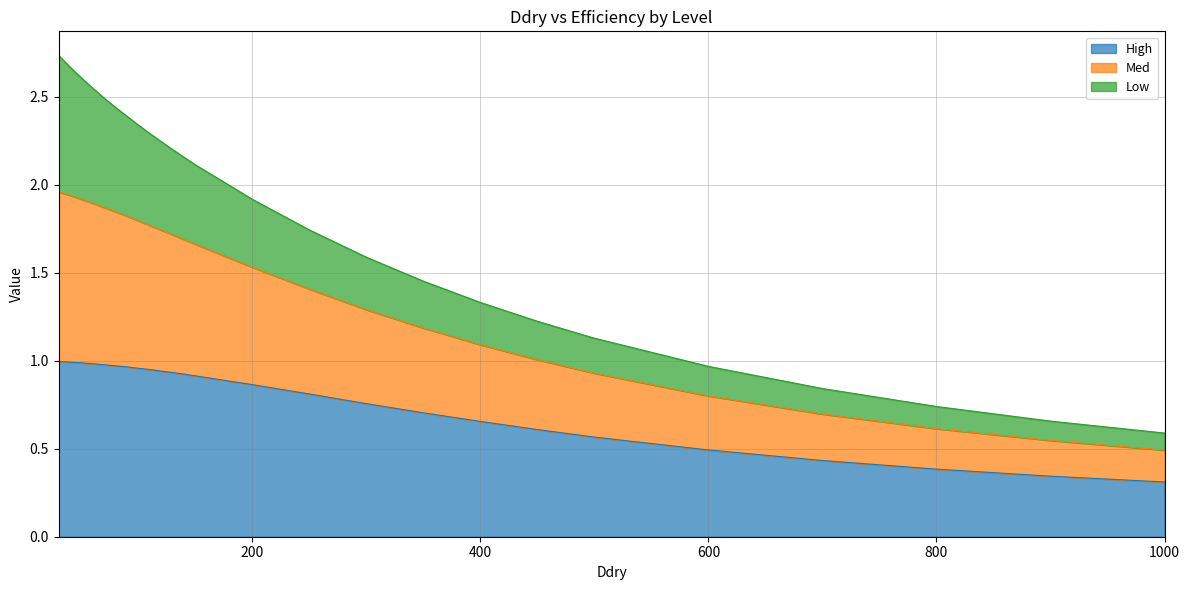

True or false: High and Med cross at least once.

False